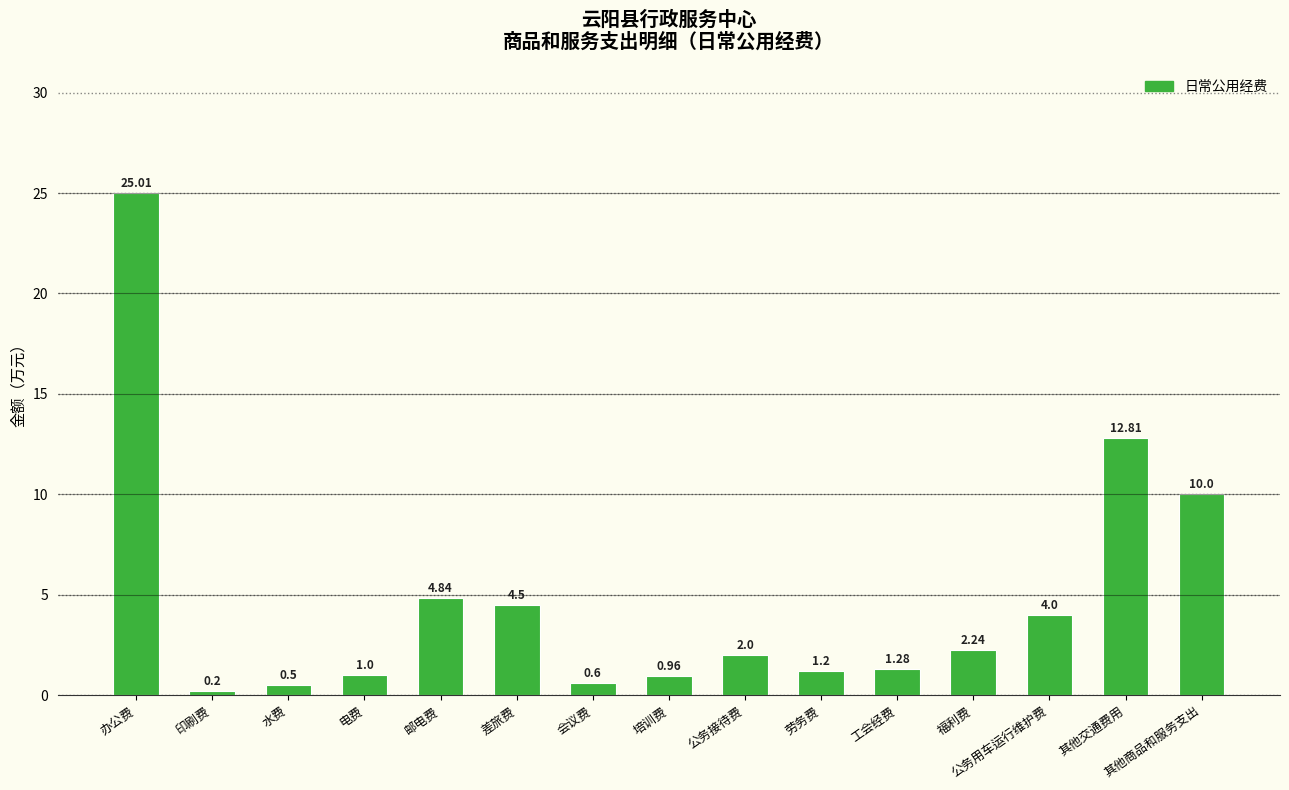

How many distinct data groups are displayed?

1